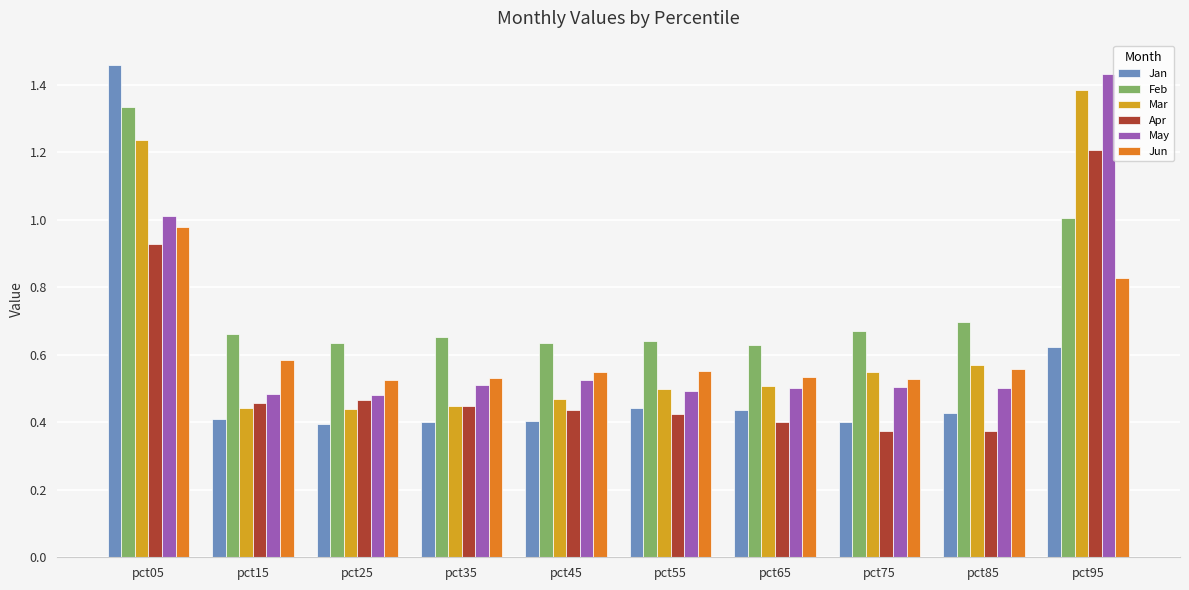

What is the difference between the Jan values at pct95 and pct55?

0.2